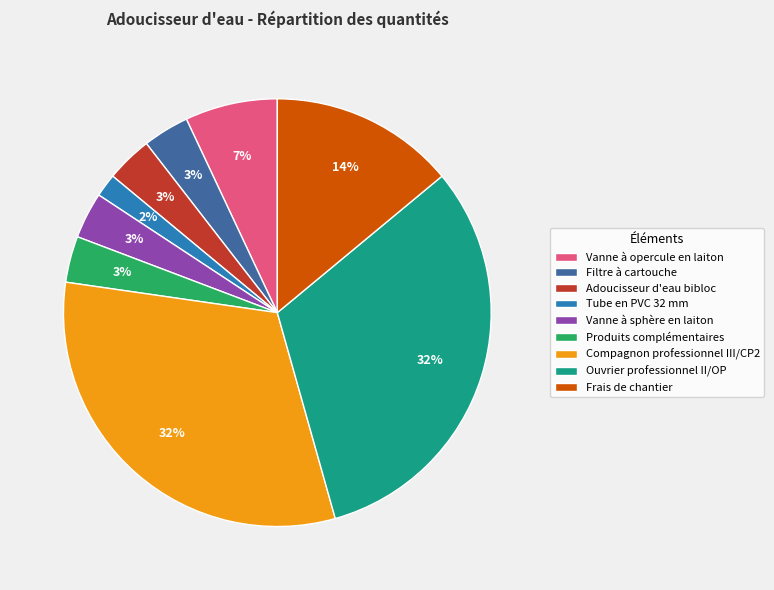

Between Frais de chantier and Vanne à opercule en laiton, which is larger?

Frais de chantier